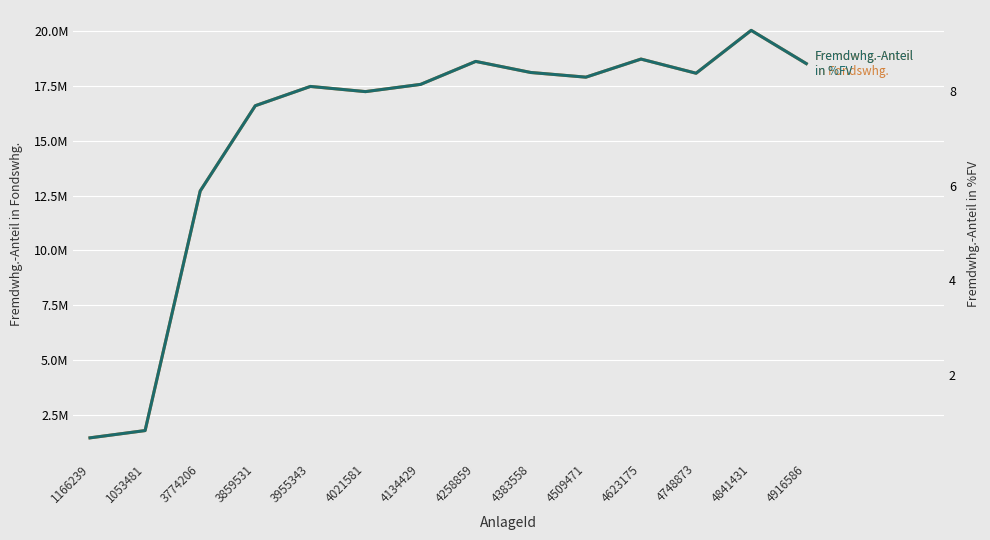

Reading left to right, transcribe all the data shown in this chart.

Fremdwhg.-Anteil in Fondswhg.: 1458459.6	1790240.8	12709230.8	16596447.7	17475085.7	17239089.4	17568722.6	18615970.5	18111101.9	17898233.0	18722428.3	18077468.7	20030758.9	18516844.5
Fremdwhg.-Anteil in %FV (right): 0.7	0.8	5.9	7.7	8.1	8.0	8.1	8.6	8.4	8.3	8.7	8.4	9.3	8.6